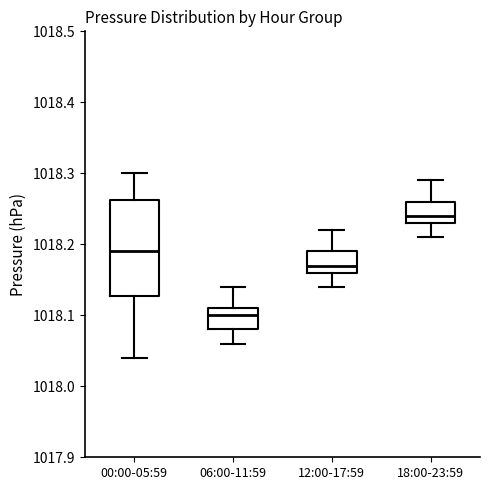

Which box has the highest median line?

18:00-23:59